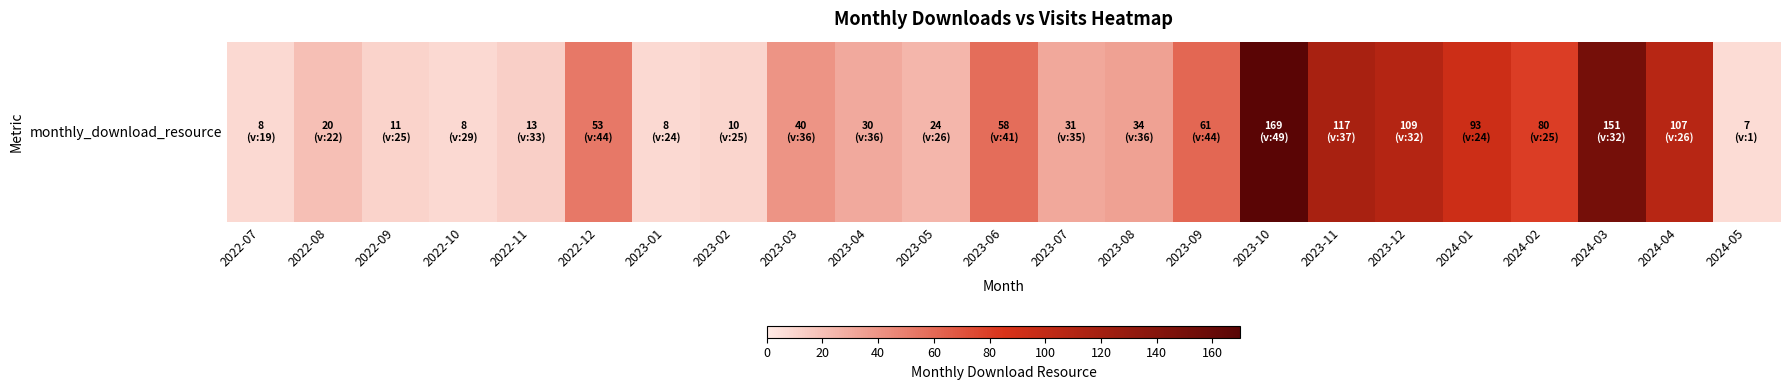

What is the difference between the second highest and minimum values?

144